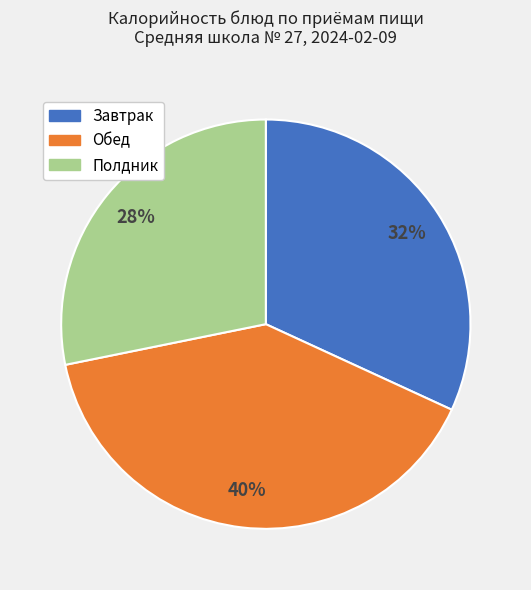

To the nearest percent, what is the average slice percentage?

33%